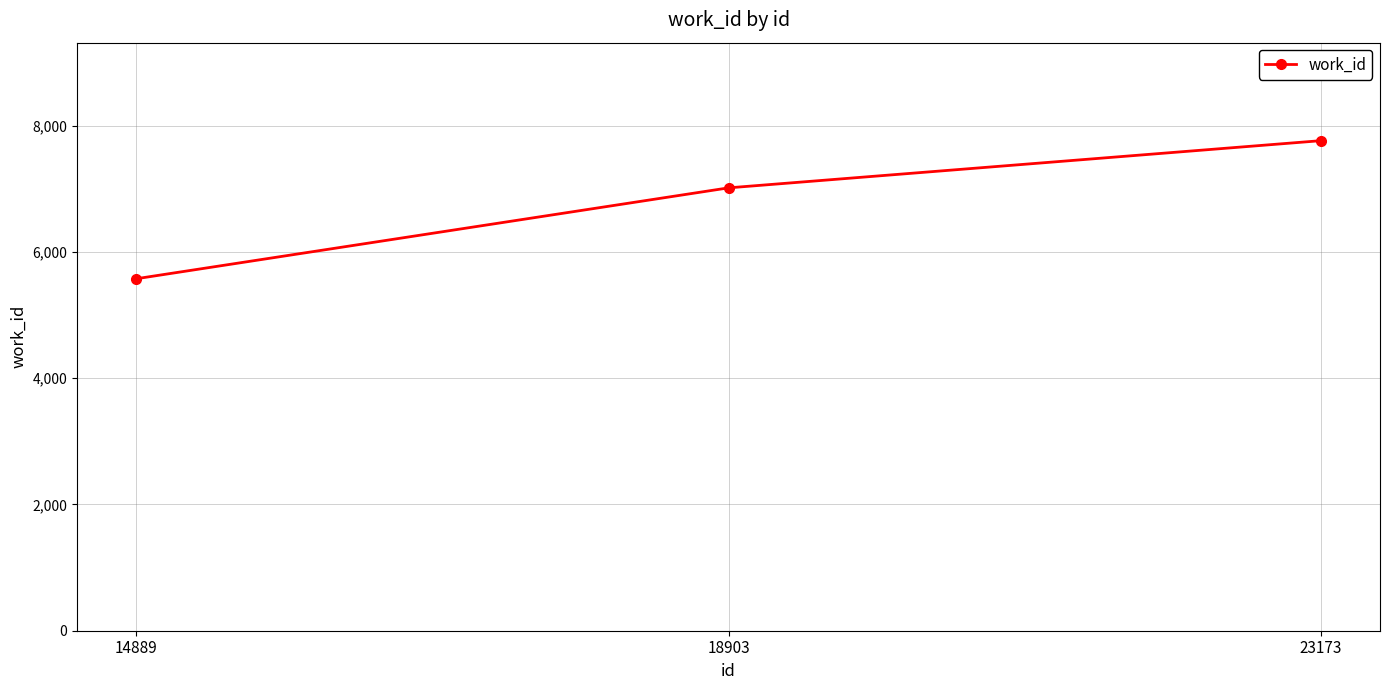

The chart shows a value of 7760 at 23173. True or false?

True